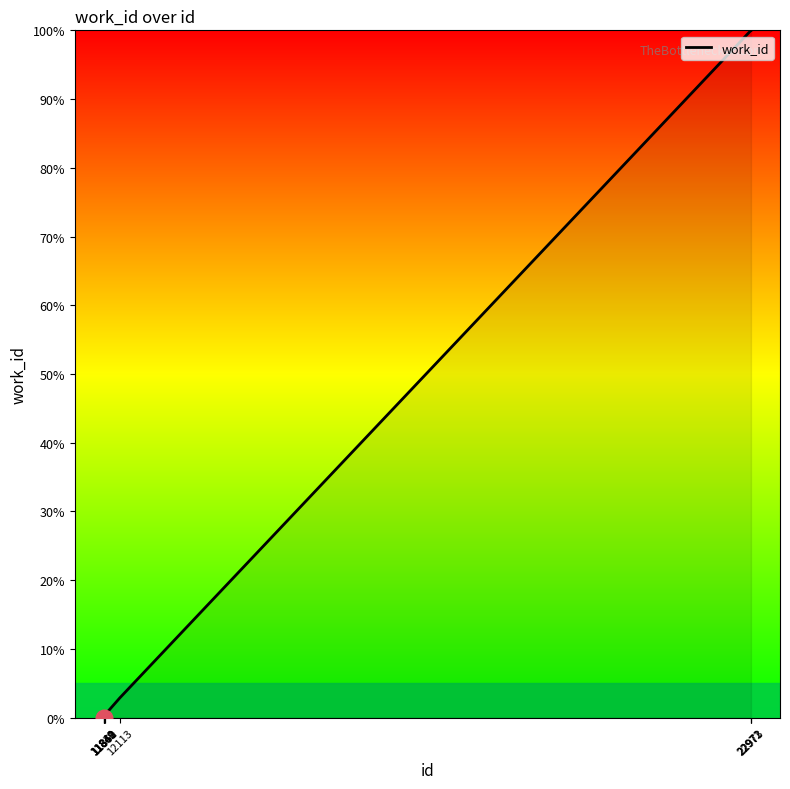

What is the change in value from 11839 to 11860?

+0.4